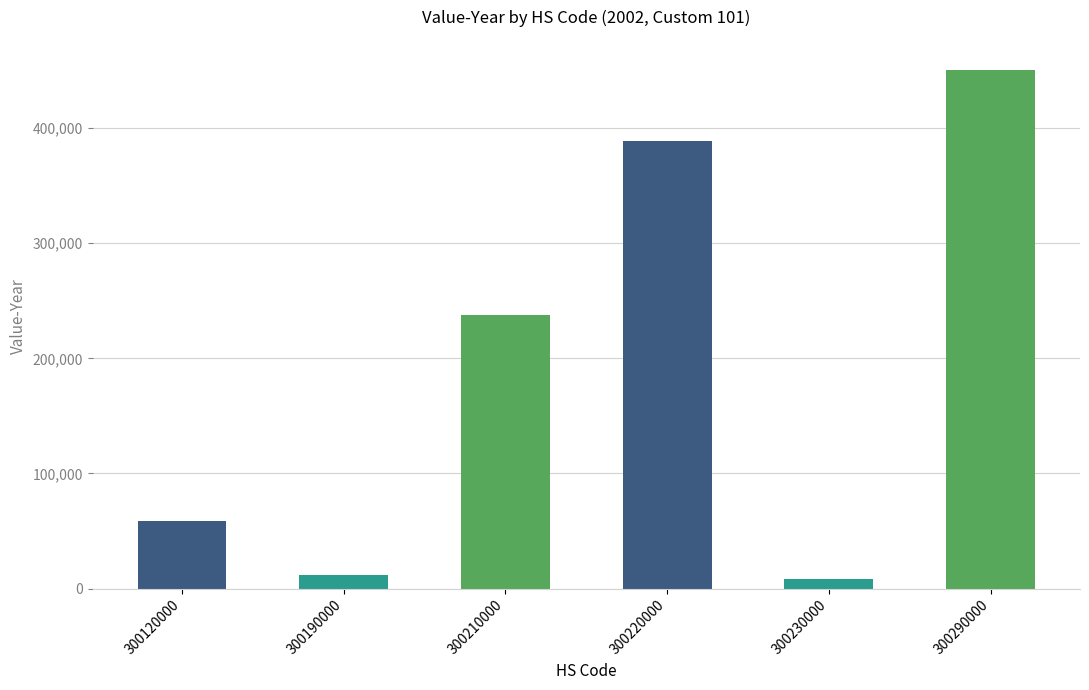

Reading right to left, transcribe all the data shown in this chart.

300290000=450407	300230000=8365	300220000=388608	300210000=237443	300190000=11532	300120000=58315